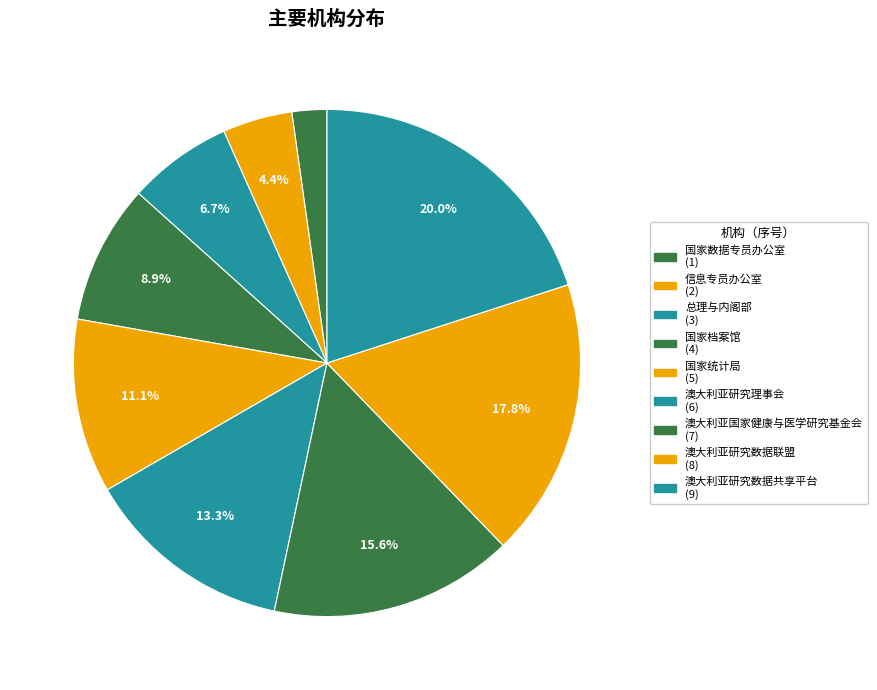

What percentage is the 澳大利亚研究数据联盟 slice, to the nearest percent?

18%